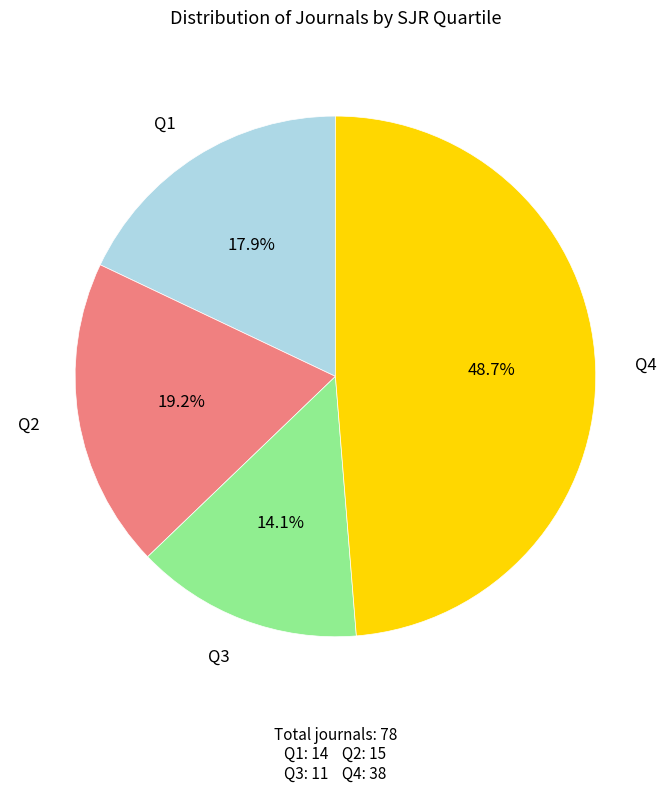

What percentage is NOT represented by Q3?

85.9%